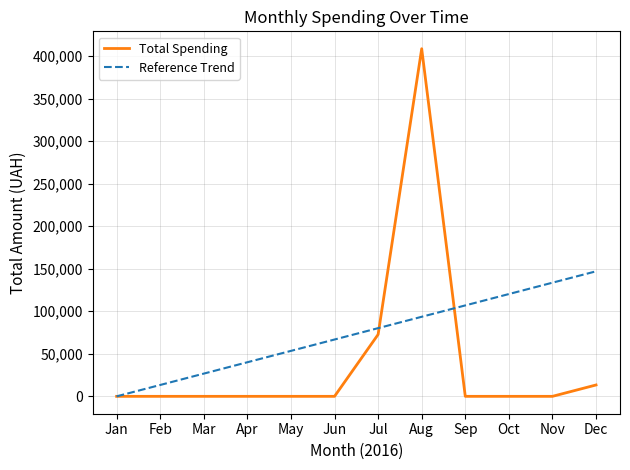

True or false: Reference Trend has a value of 29565.2 at Jun.

False